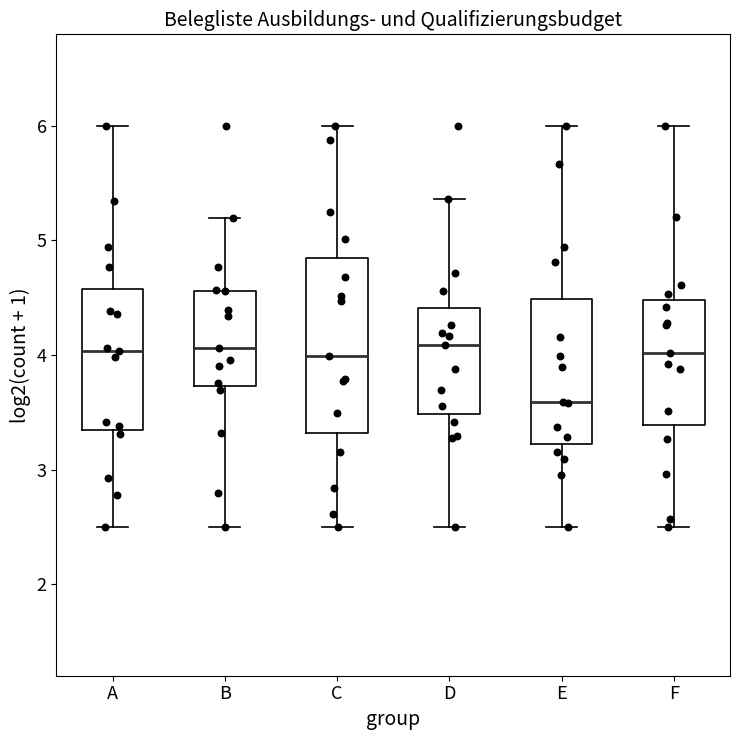

Which box is the tallest, from its lower edge to its upper edge?

C